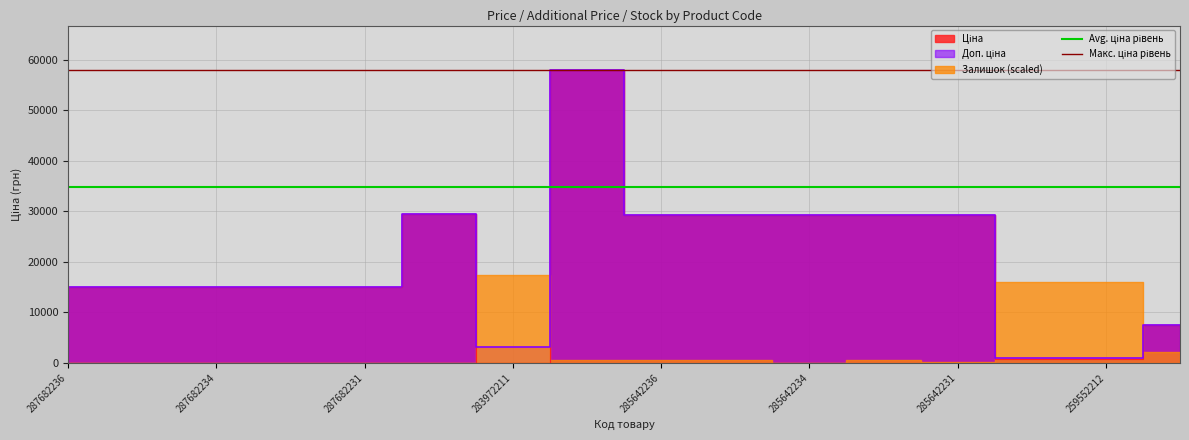

Which category has the lowest value in the Avg. ціна рівень series?

287682236